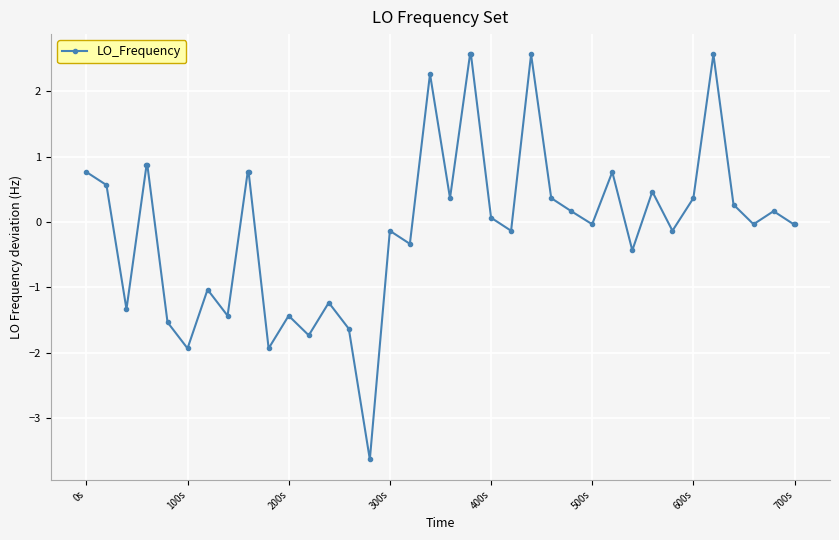

What is the minimum value shown in the chart?

-3.6